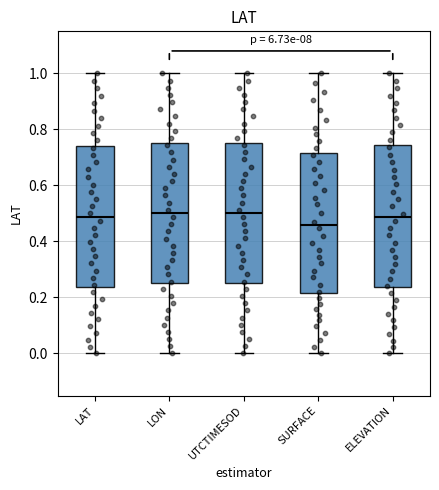

Where is the upper edge of the box for UTCTIMESOD on the y-axis? The values are not printed on the chart, so give them approximately, as read against the axis.

0.76